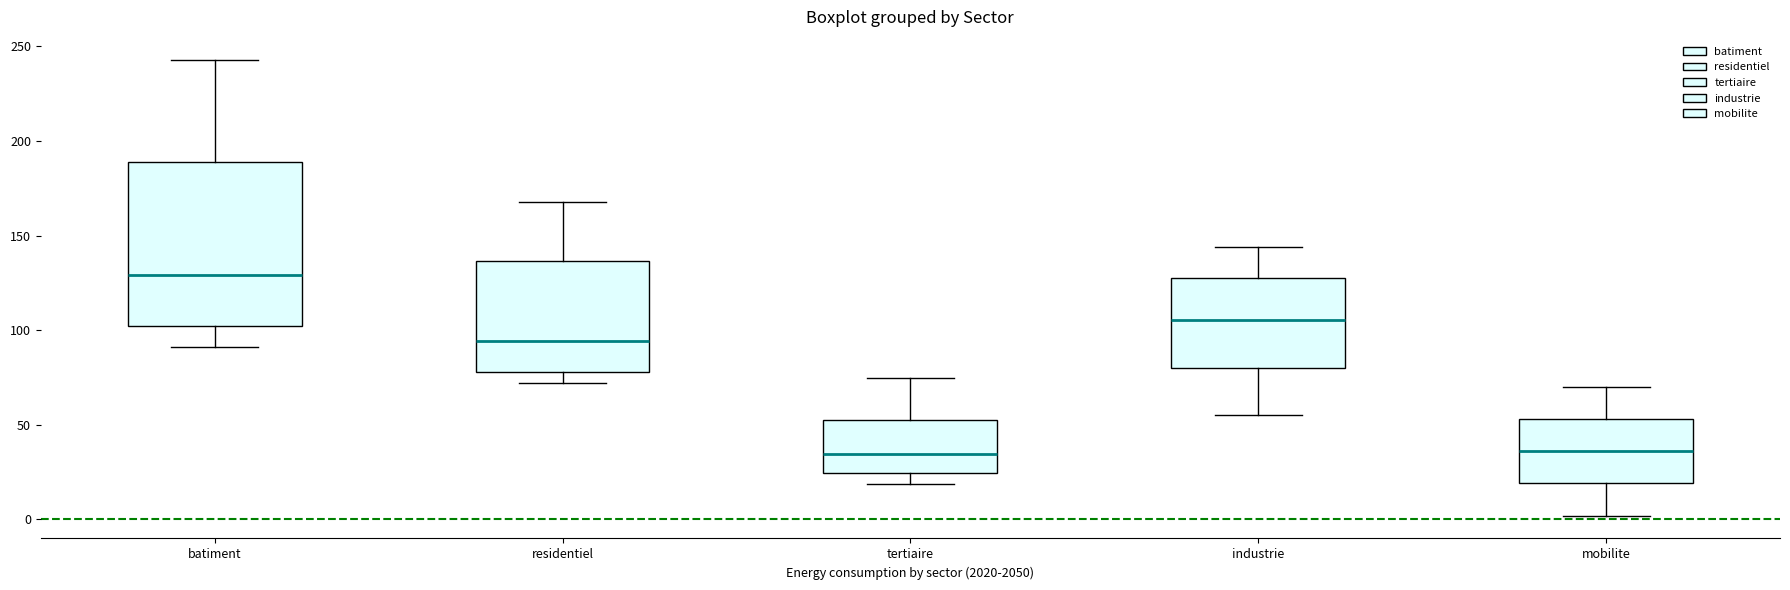

Reading left to right, transcribe this box plot: for each box, give where its median line is, the range the box spans, and where its two whiskers end, as read against the y-axis. The values are not printed on the chart, so give them approximately, as read against the axis.

batiment: median 130, box 100 to 190, whiskers 90 to 245
residentiel: median 95, box 80 to 135, whiskers 70 to 170
tertiaire: median 35, box 25 to 55, whiskers 20 to 75
industrie: median 105, box 80 to 130, whiskers 55 to 145
mobilite: median 35, box 20 to 55, whiskers 0 to 70